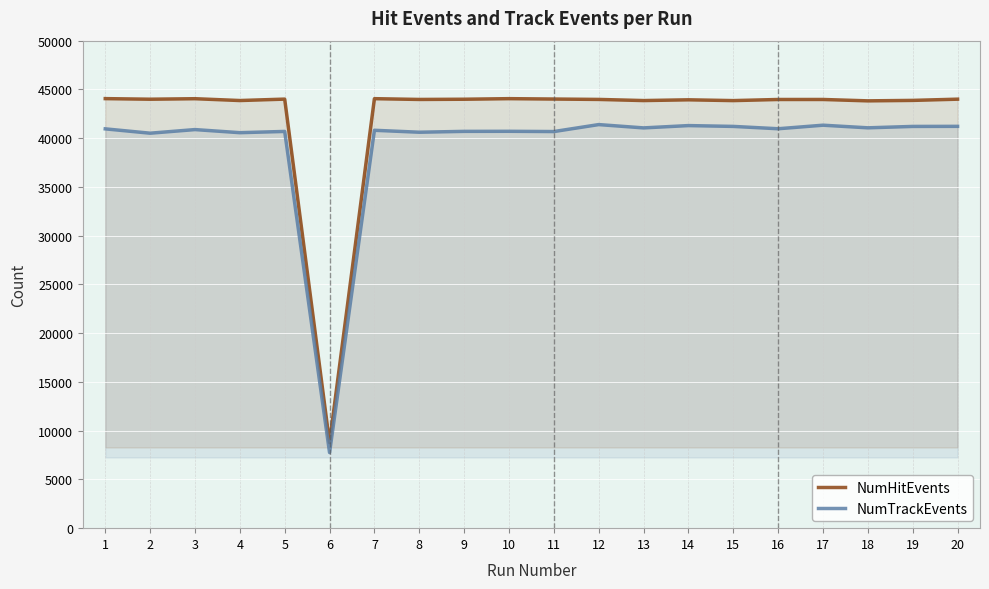

Which series has the largest total across all categories?

NumHitEvents